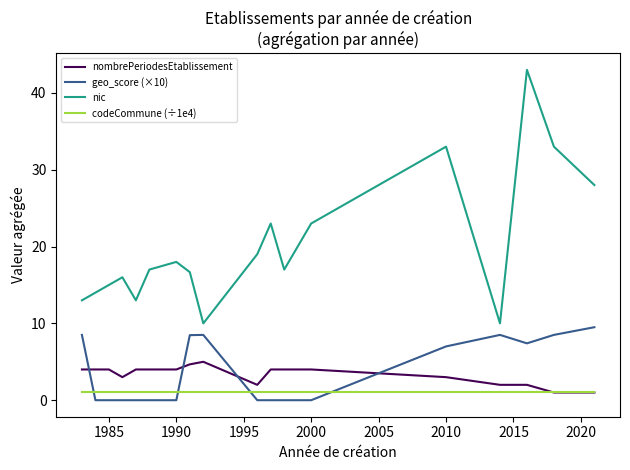

List the series in order of their peak value, highest first.

nic, geo_score (×10), nombrePeriodesEtablissement, codeCommune (÷1e4)